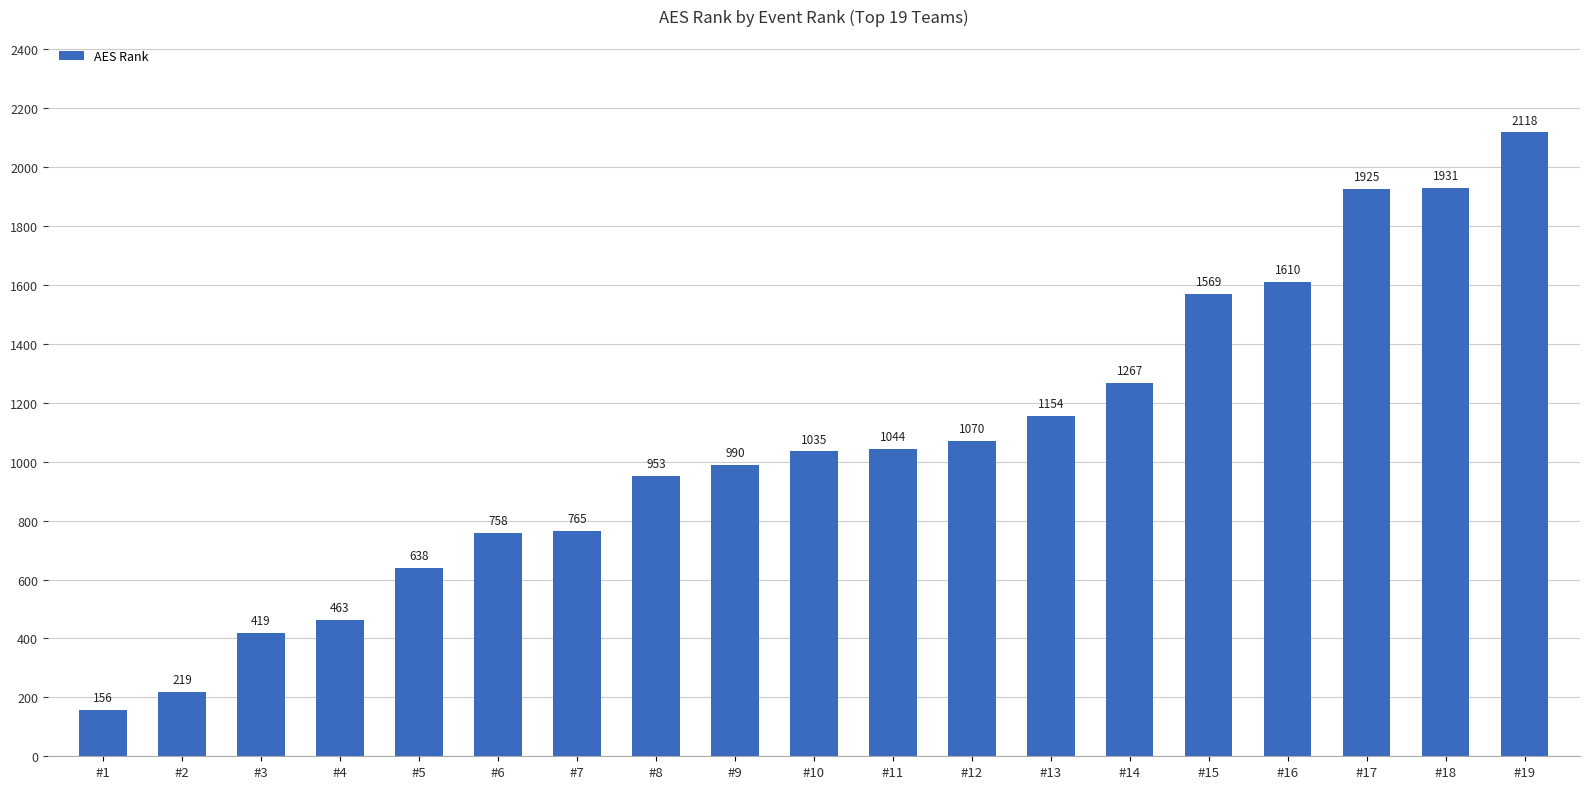

List the labels in order of value, largest first.

#19, #18, #17, #16, #15, #14, #13, #12, #11, #10, #9, #8, #7, #6, #5, #4, #3, #2, #1